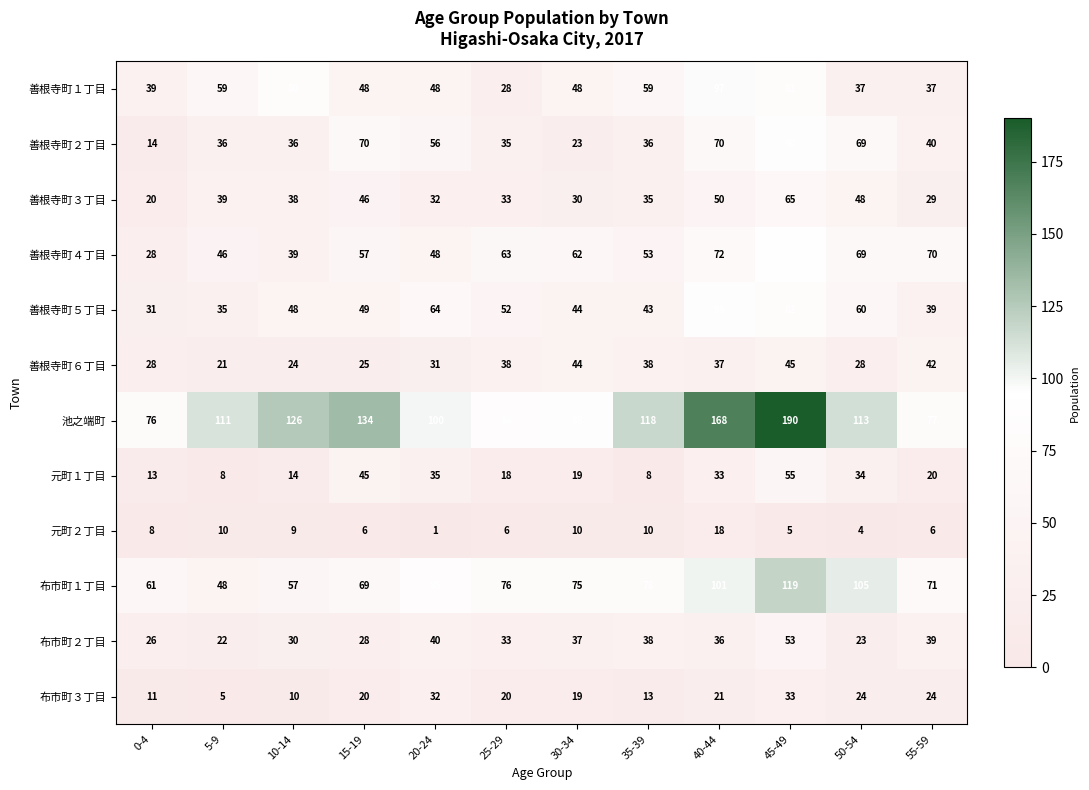

What is the total value across all series at 25-29?

488